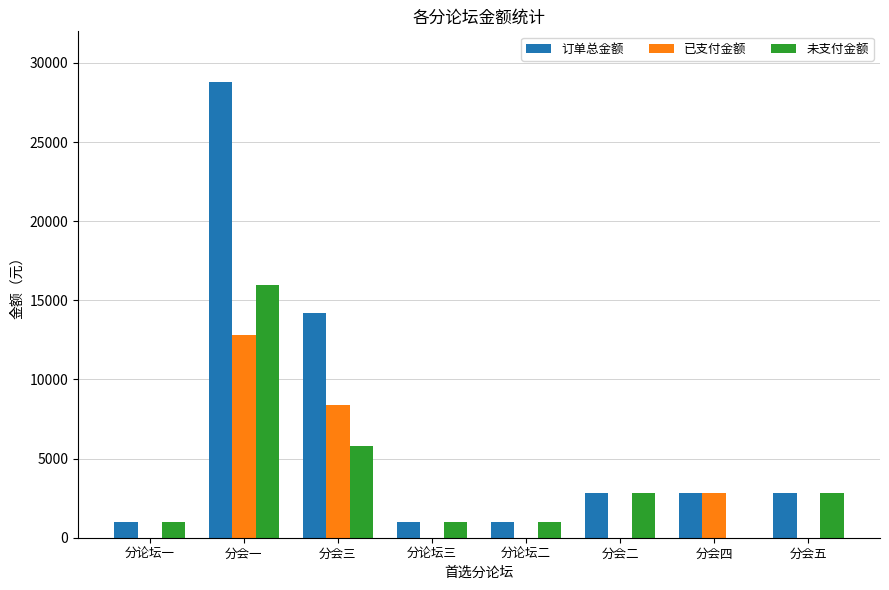

Count the number of categories in the chart.

8